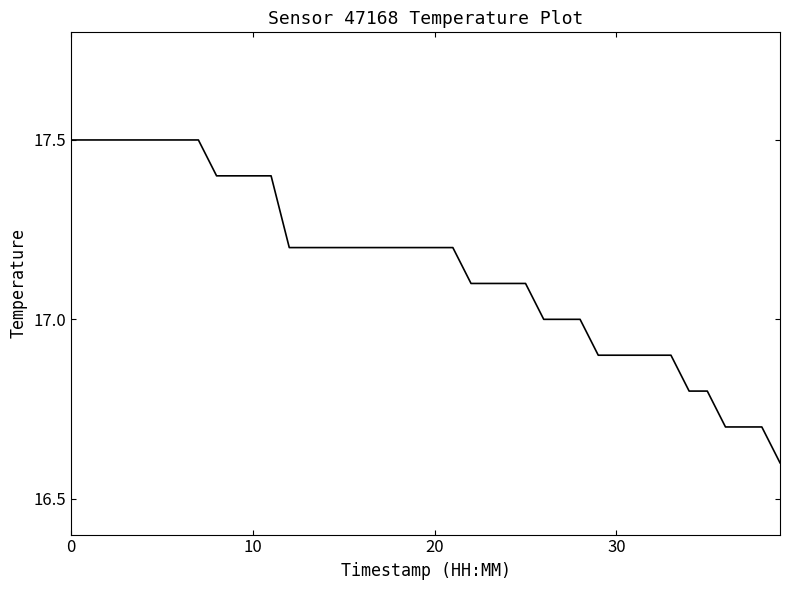

What is the smallest value displayed?

16.6